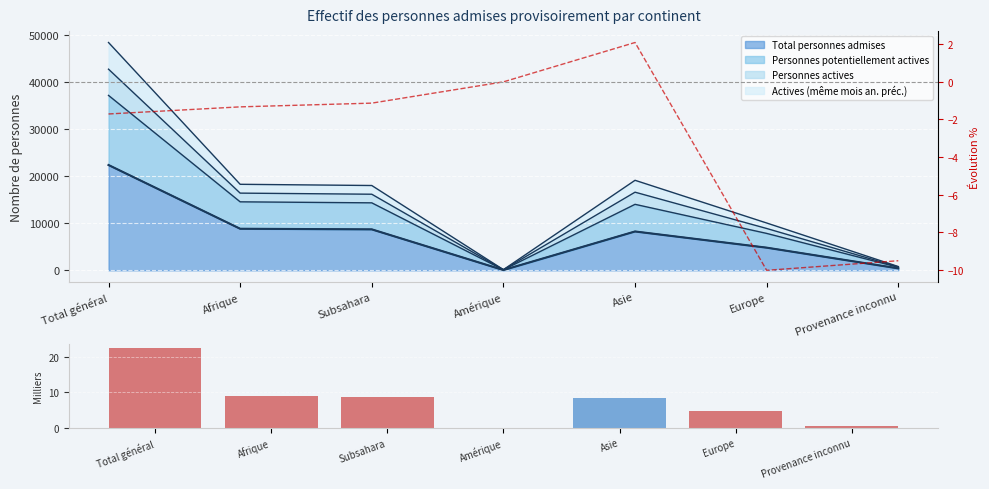

Between Afrique and Asie, which series saw the biggest shift?

Evolution %